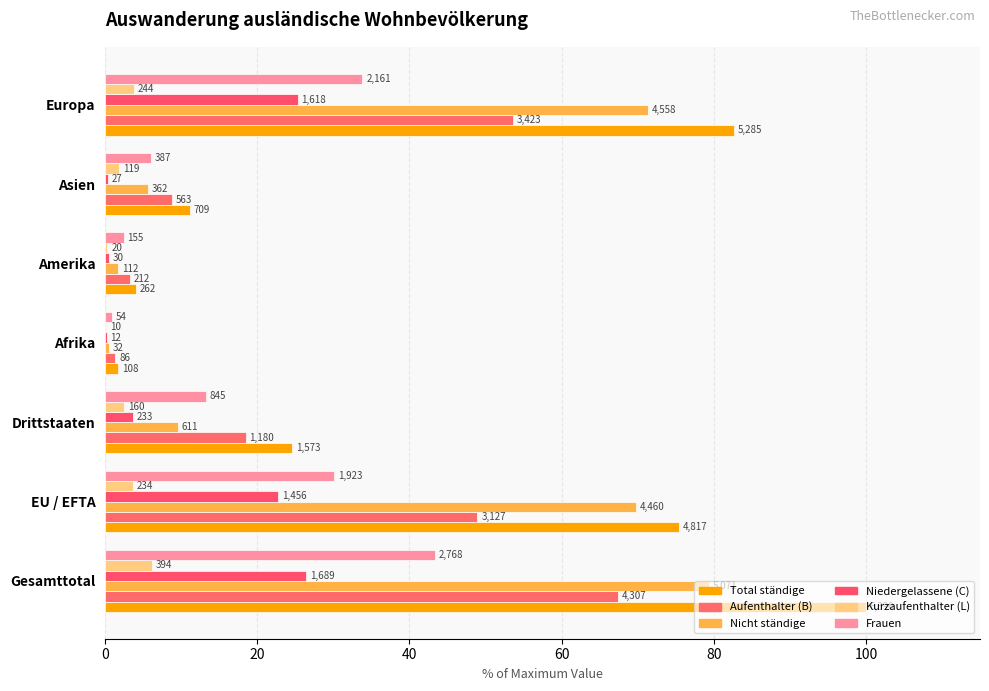

Count the number of categories in the chart.

7